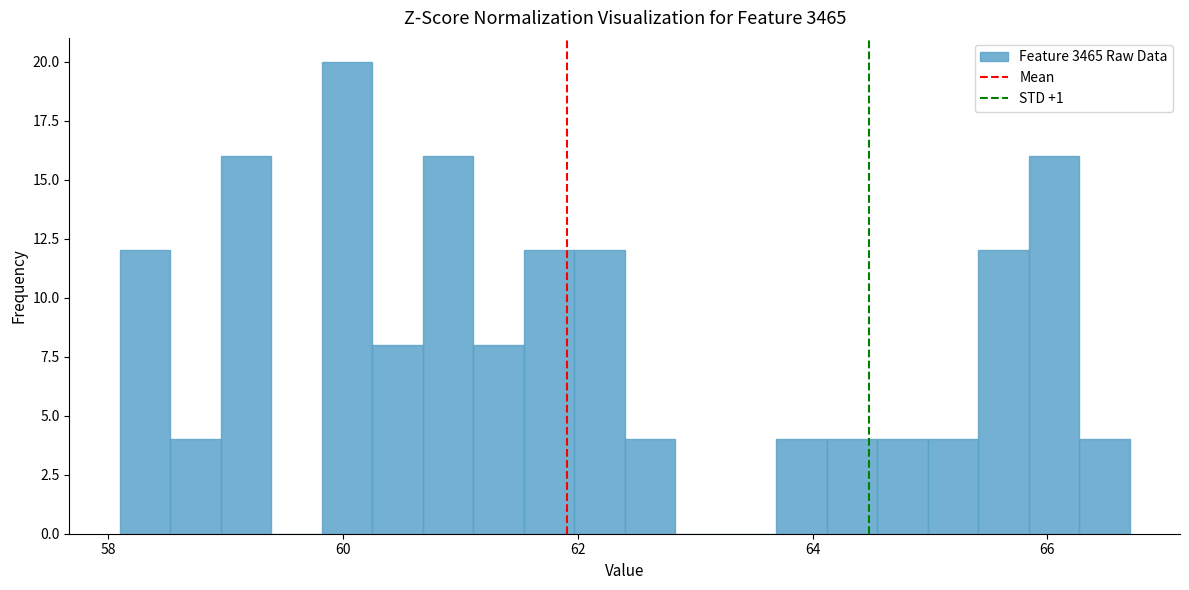

Read against the x-axis, roughly where is the centre of the tallest bar?

60.0